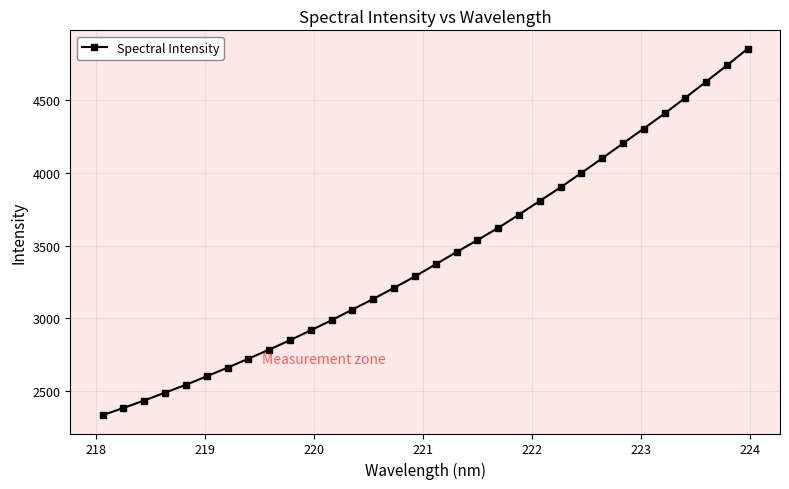

True or false: the data has more than 2 interior local peaks.

False